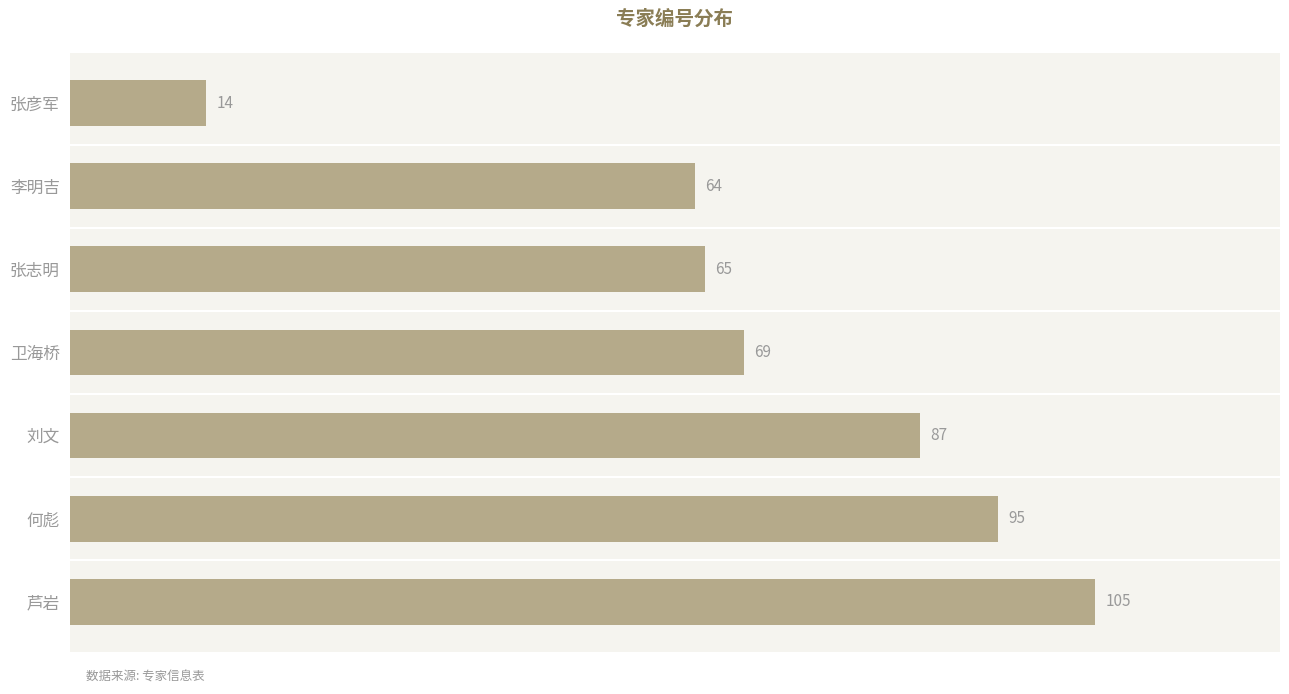

At which category does the chart reach its peak across all series?

芦岩